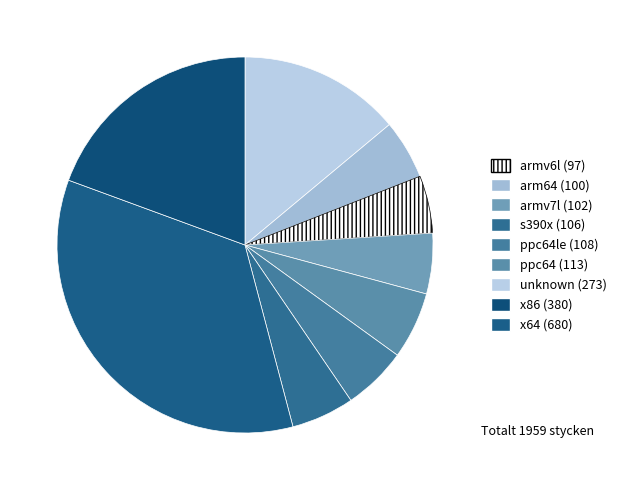

How many segments does this pie chart have?

9